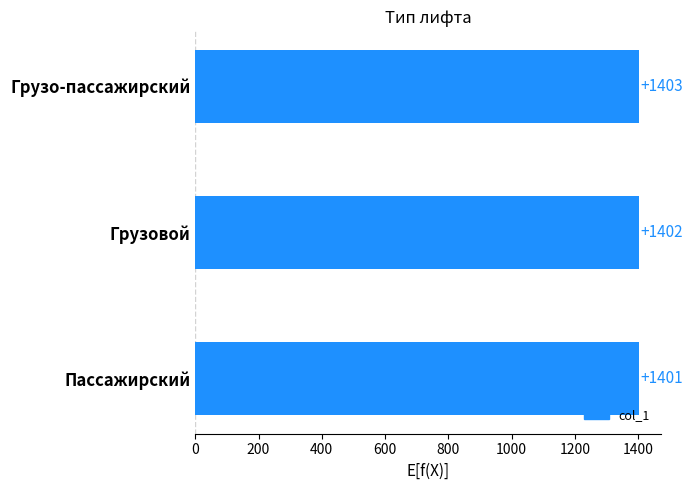

Reading top to bottom, what are all the values shown in this chart?

1403	1402	1401